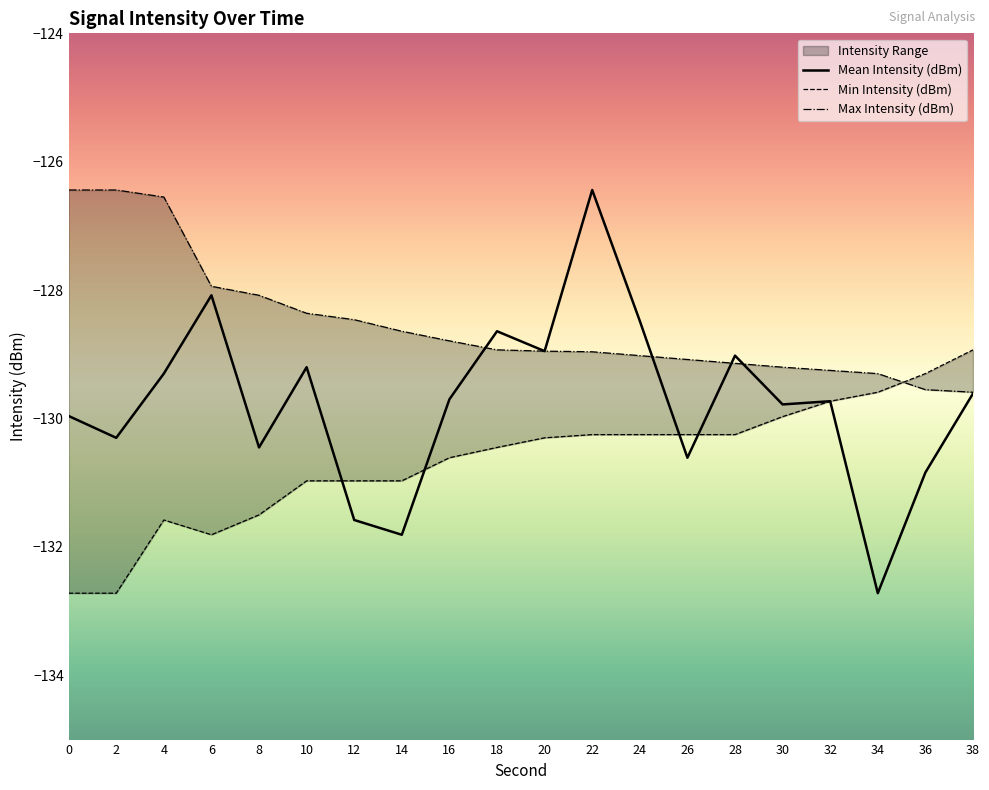

List the labels in order of Min Intensity (dBm) value, smallest first.

0, 2, 6, 4, 8, 10, 12, 14, 16, 18, 20, 22, 24, 26, 28, 30, 32, 34, 36, 38